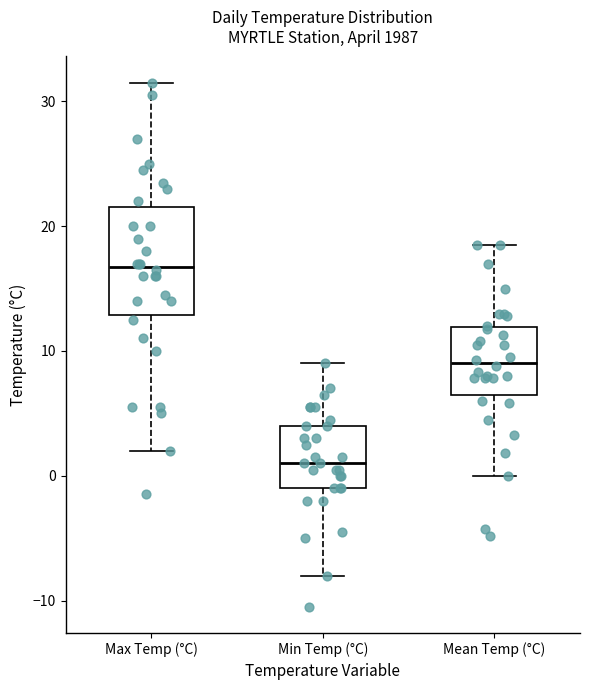

Comparing the boxes themselves (not the whiskers), which one is the tallest?

Max Temp (°C)